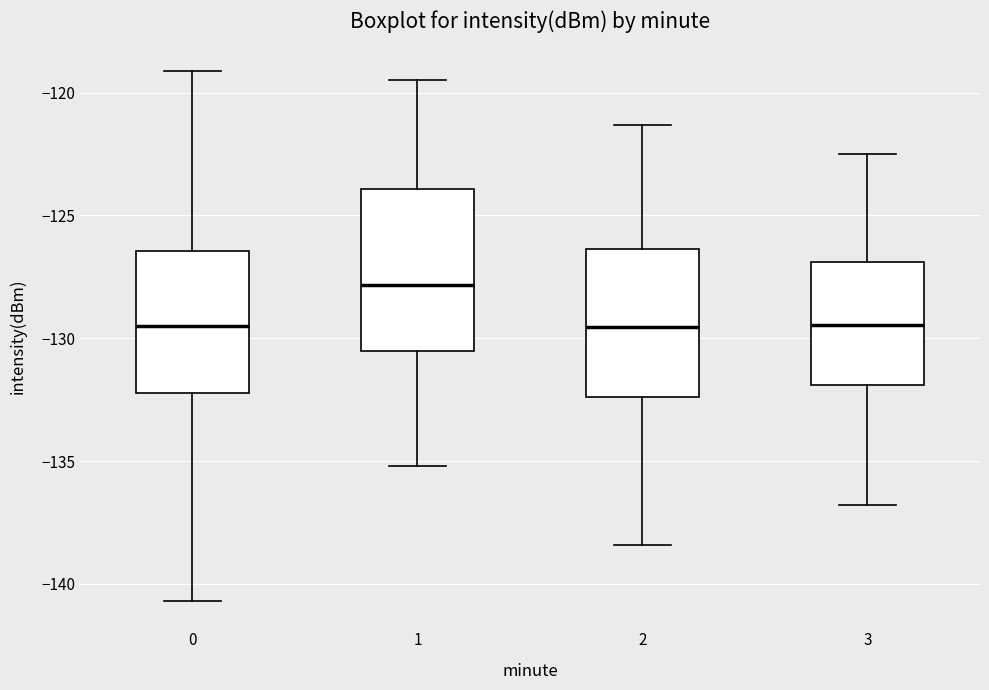

Reading left to right, transcribe this box plot: for each box, give where its median line is, the range the box spans, and where its two whiskers end, as read against the y-axis. The values are not printed on the chart, so give them approximately, as read against the axis.

0: median -129.5, box -132.0 to -126.5, whiskers -140.5 to -119.0
1: median -128.0, box -130.5 to -124.0, whiskers -135.0 to -119.5
2: median -129.5, box -132.5 to -126.5, whiskers -138.5 to -121.5
3: median -129.5, box -132.0 to -127.0, whiskers -137.0 to -122.5